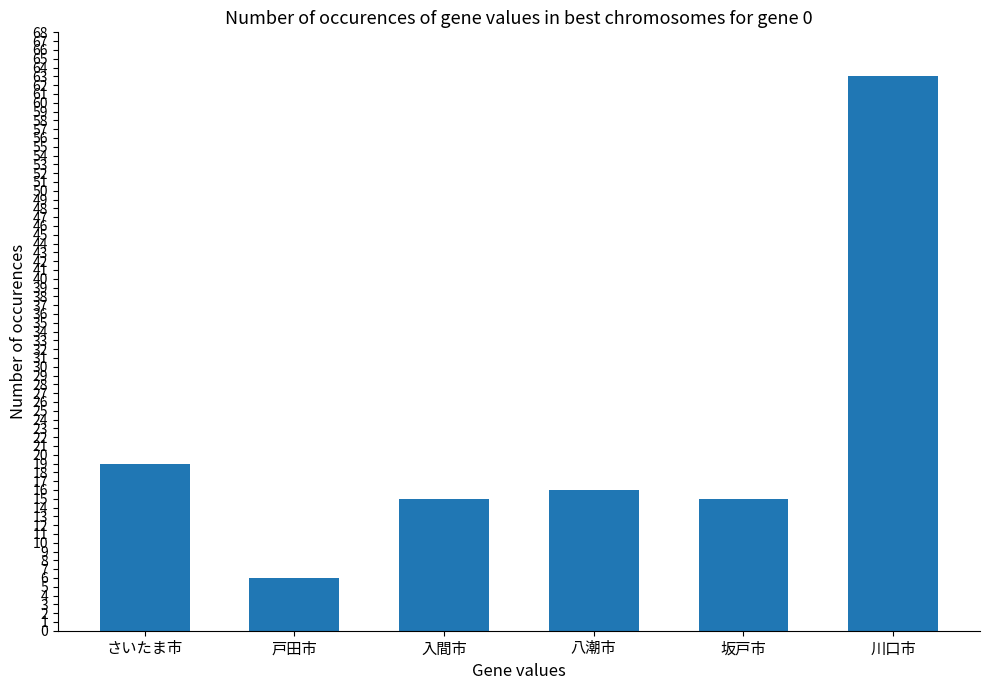

Which has a higher value, さいたま市 or 川口市?

川口市